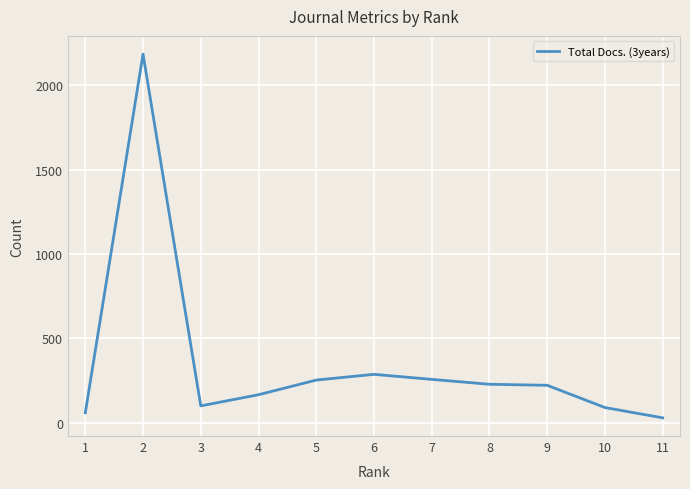

Is this an area chart (filled region under the line)?

No